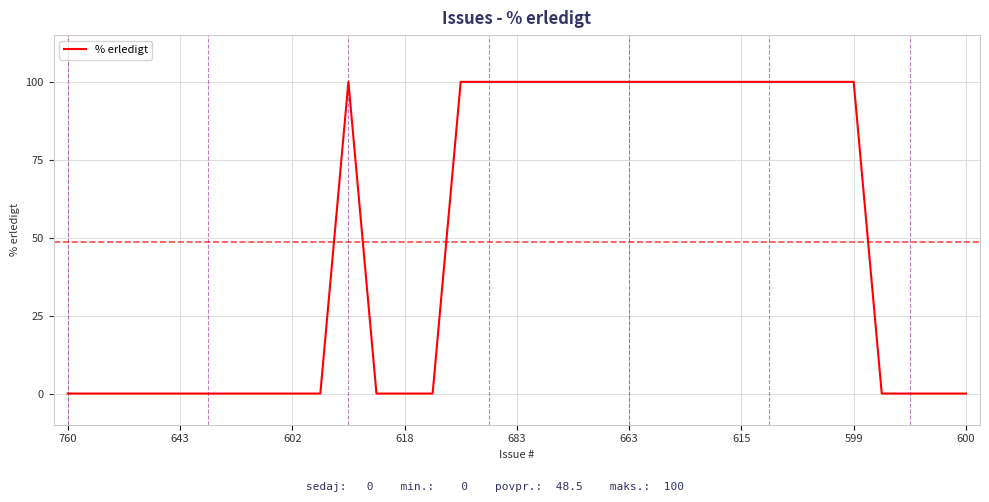

What is the maximum value shown in the chart?

100